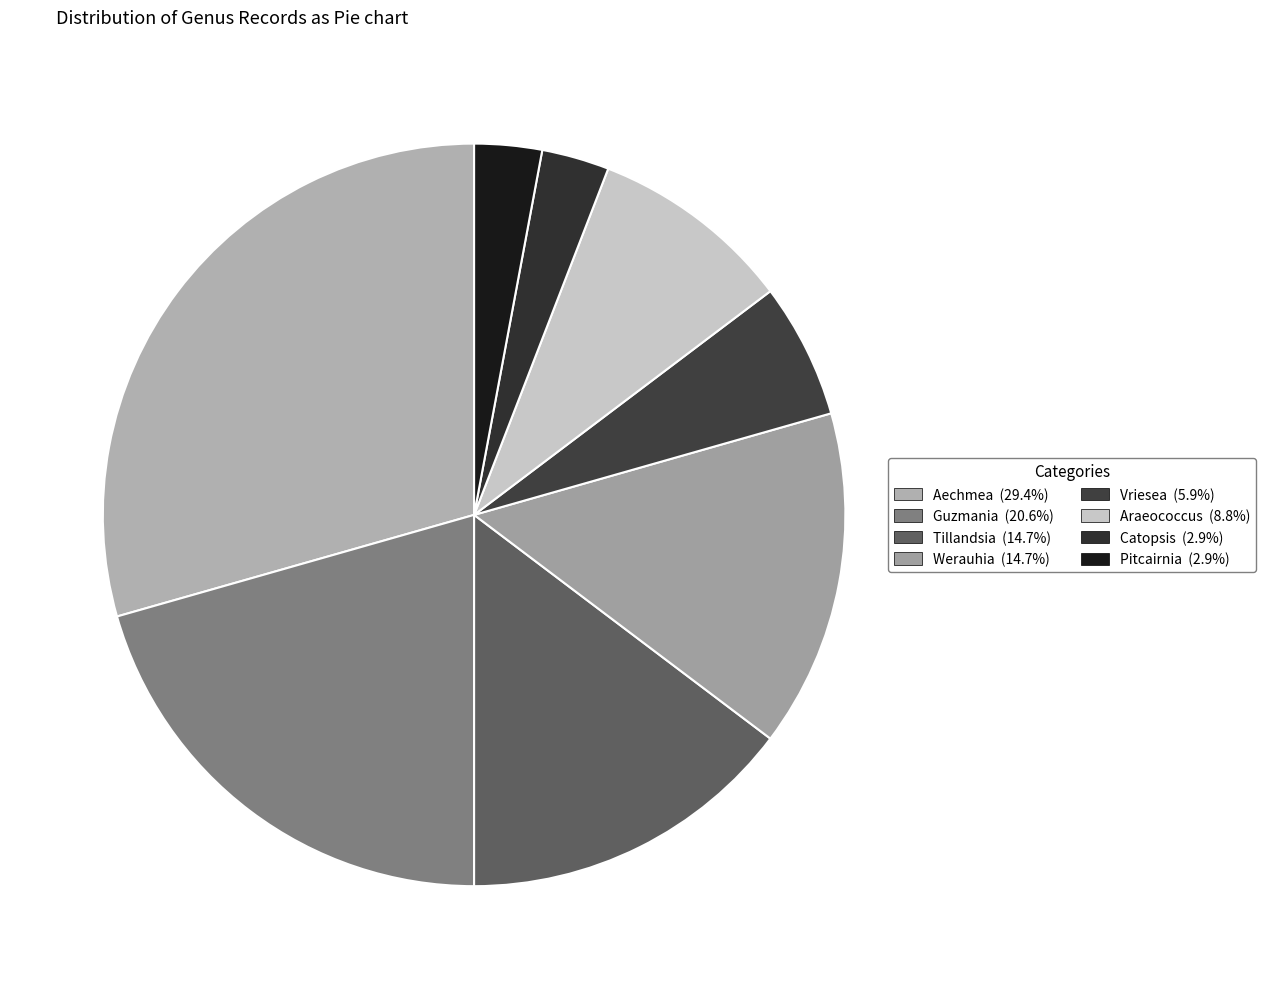

Is there a majority slice in this chart?

No